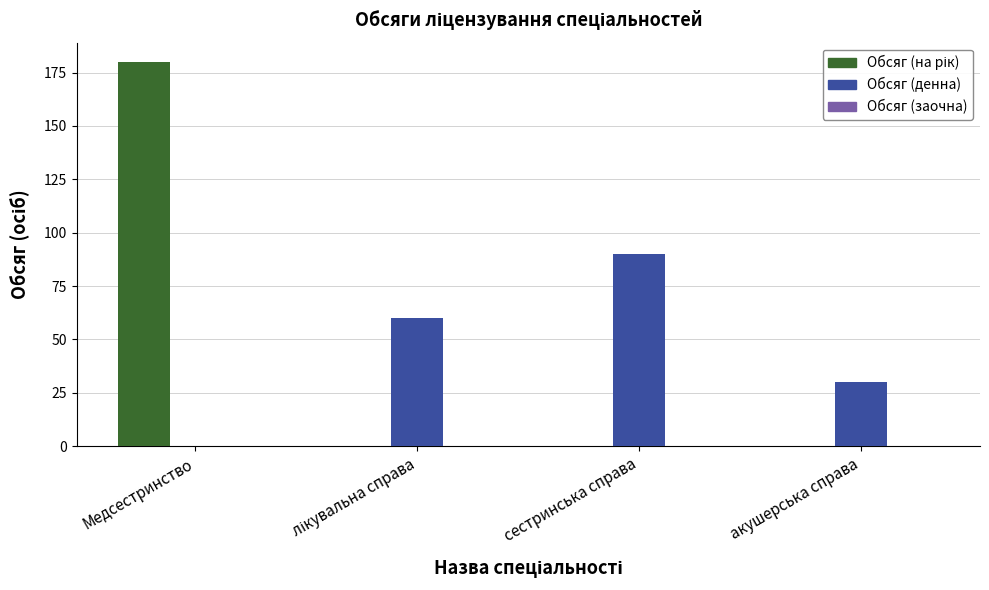

What is the total value across all series at акушерська справа?

30